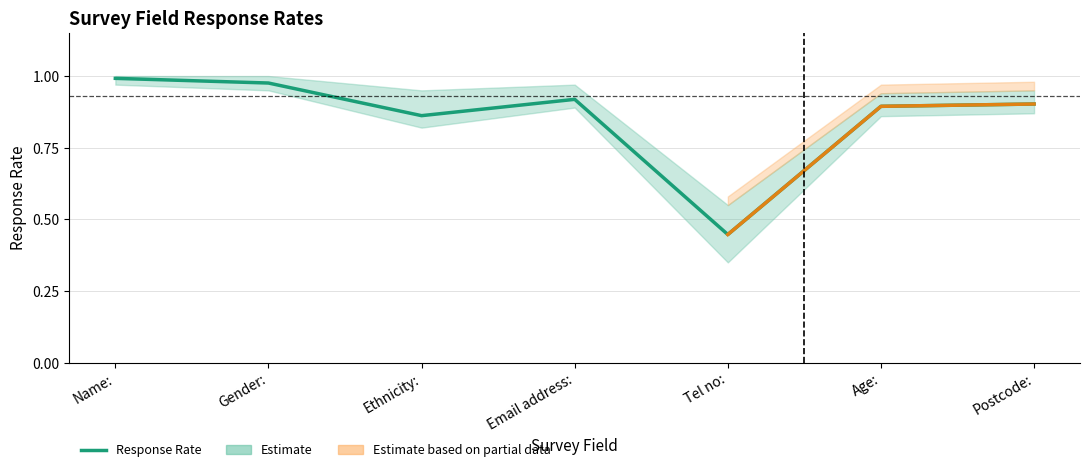

True or false: the data shows 0.5 at Gender:.

False